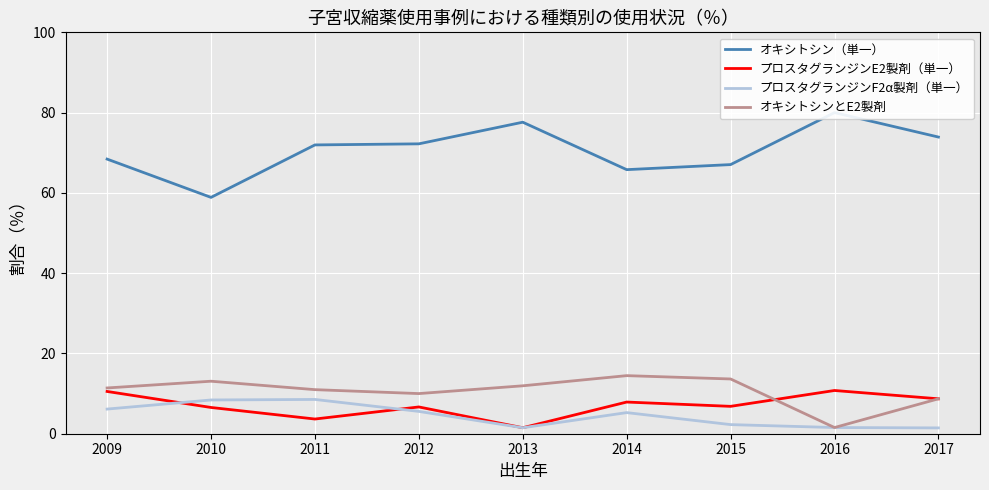

List the series in order of their peak value, highest first.

オキシトシン（単一）, オキシトシンとE2製剤, プロスタグランジンE2製剤（単一）, プロスタグランジンF2α製剤（単一）